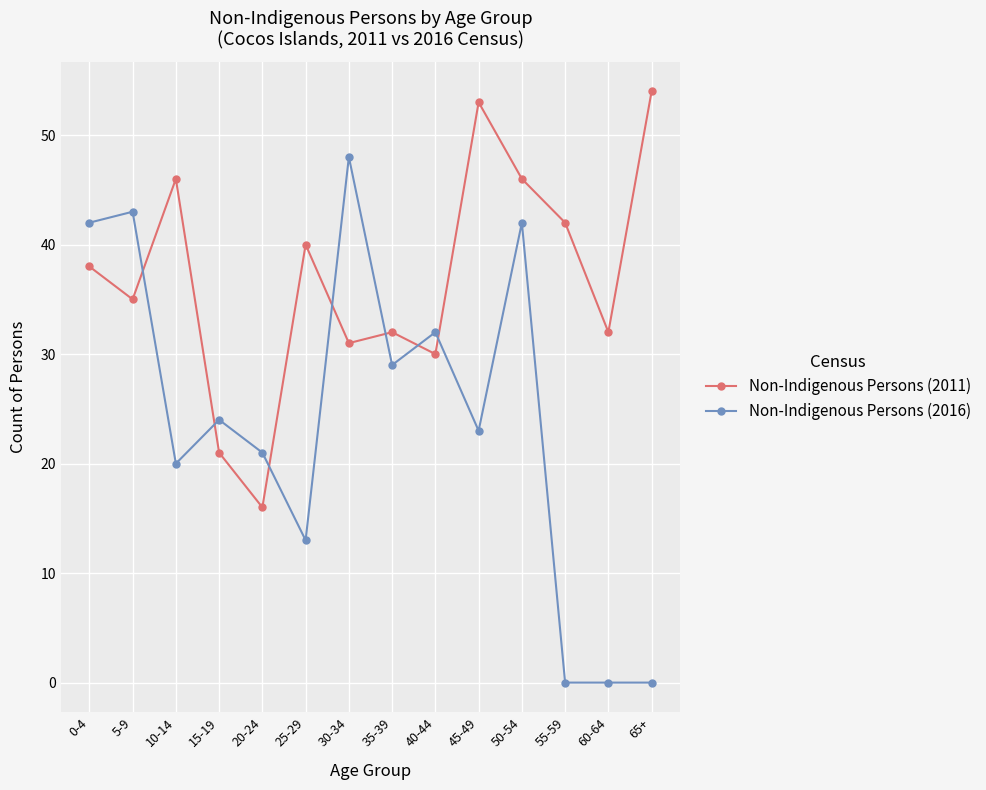

What is the label of the 11th point from the left?

50-54